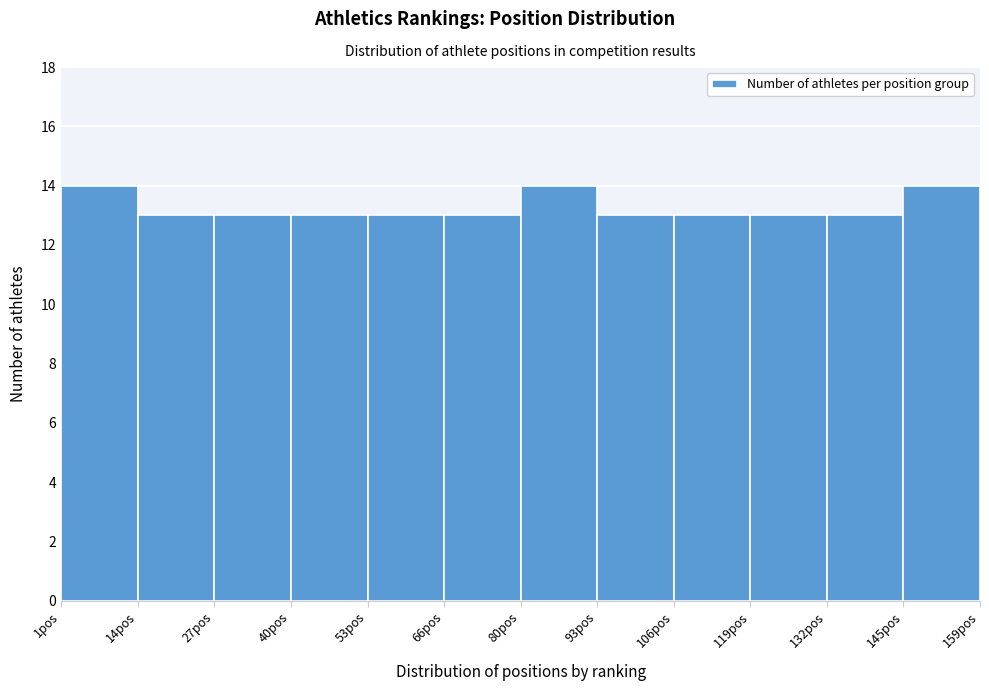

What is the height of the bar covering 120 to 132 on the x-axis? Neither the bar edges nor the heights are printed on the chart, so give them approximately, as read against the axes.

13